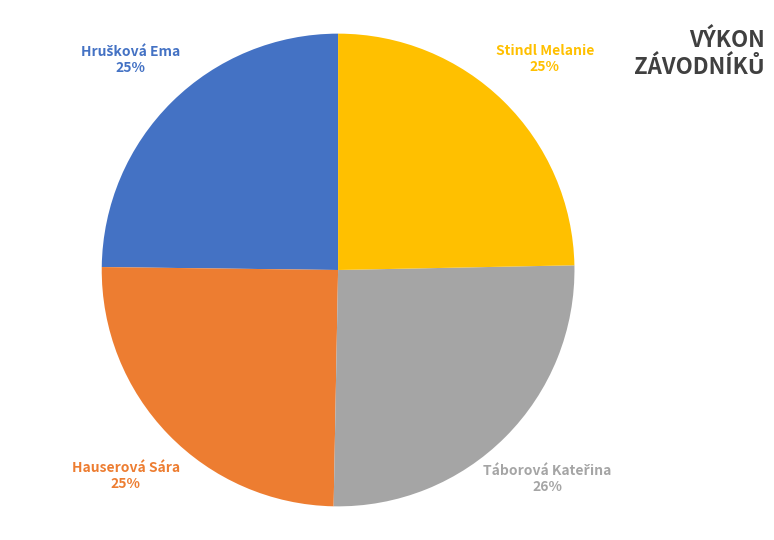

Is it true that Stindl Melanie is 12% of the pie?

False